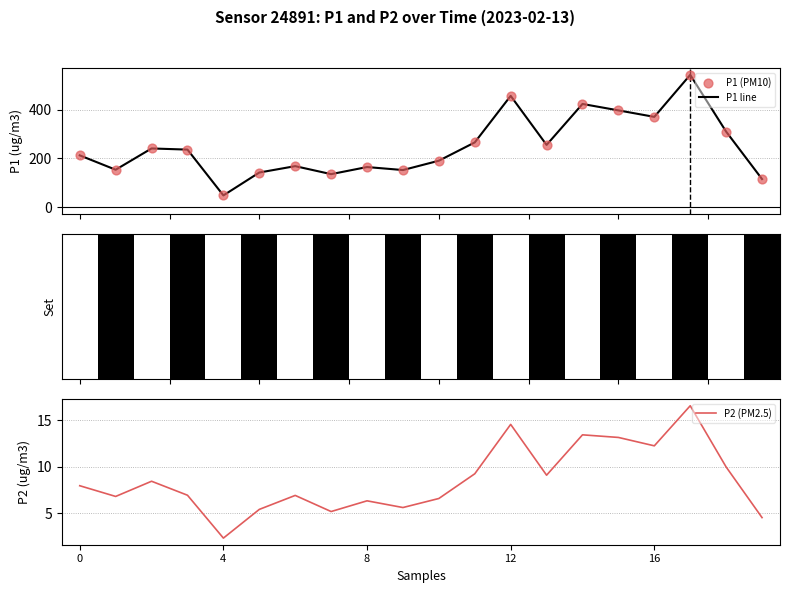

What is the total value across all series at 17?

1100.8